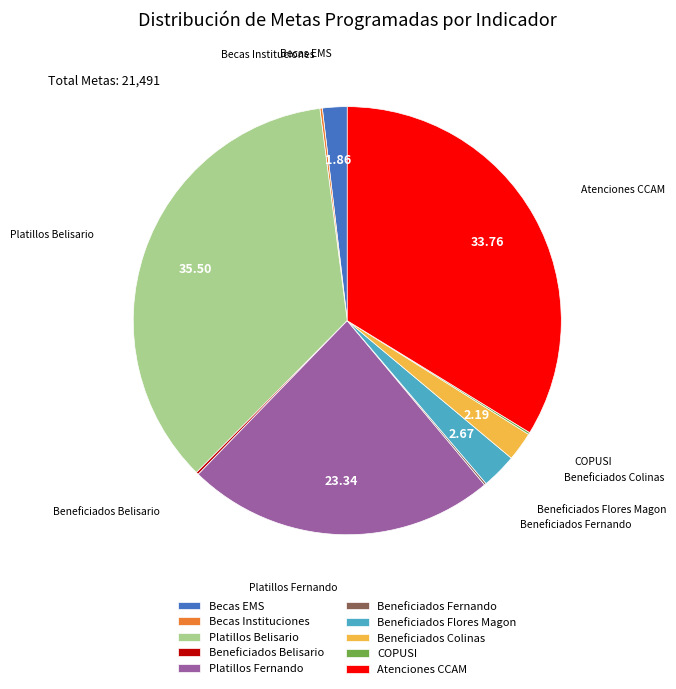

Which slice is the largest?

Platillos Belisario